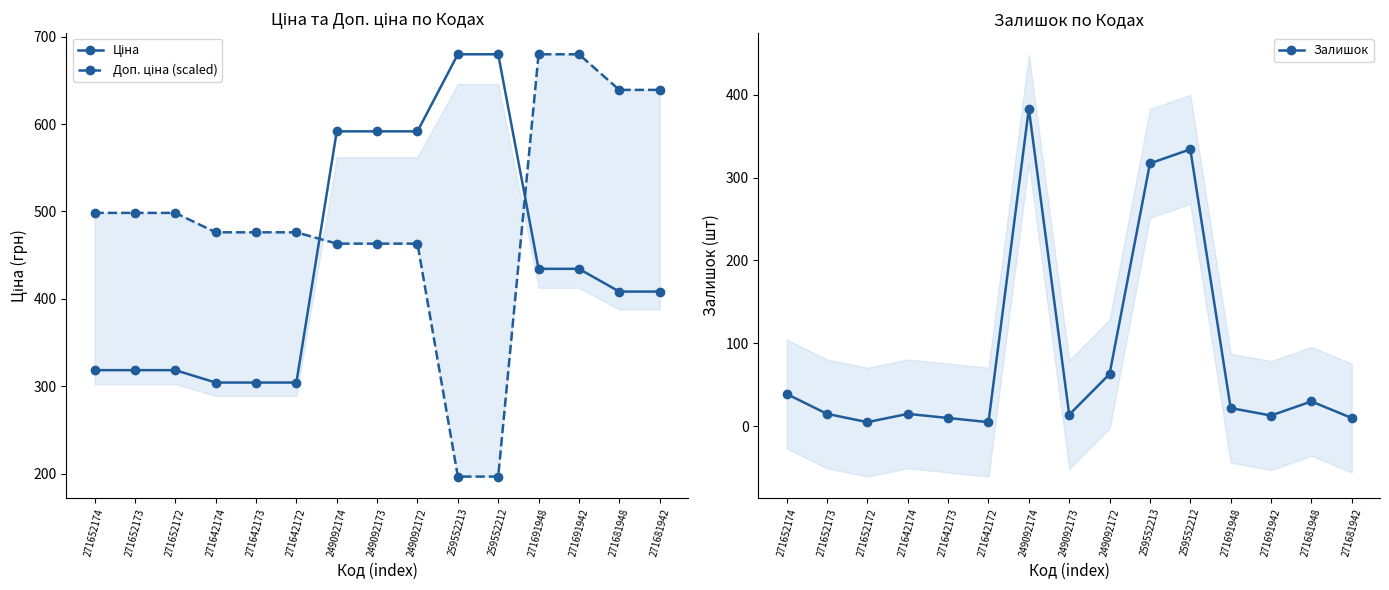

Rank the series by their maximum value, from highest to lowest.

Ціна, Доп. ціна (scaled), Залишок